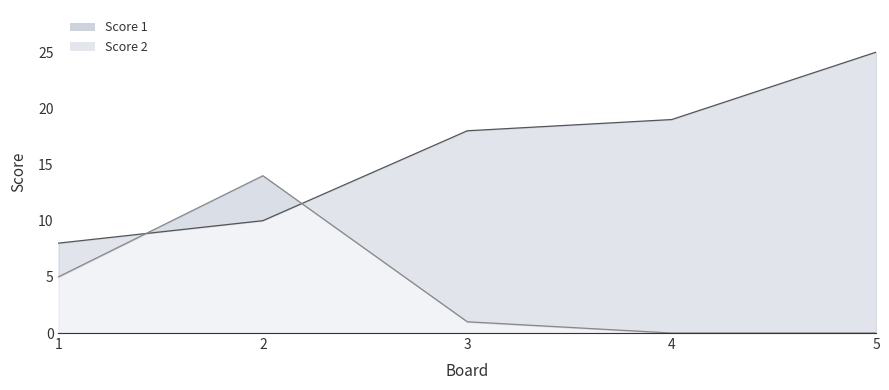

What is the approximate value of Score 1 line at 1, to the nearest 10?

10